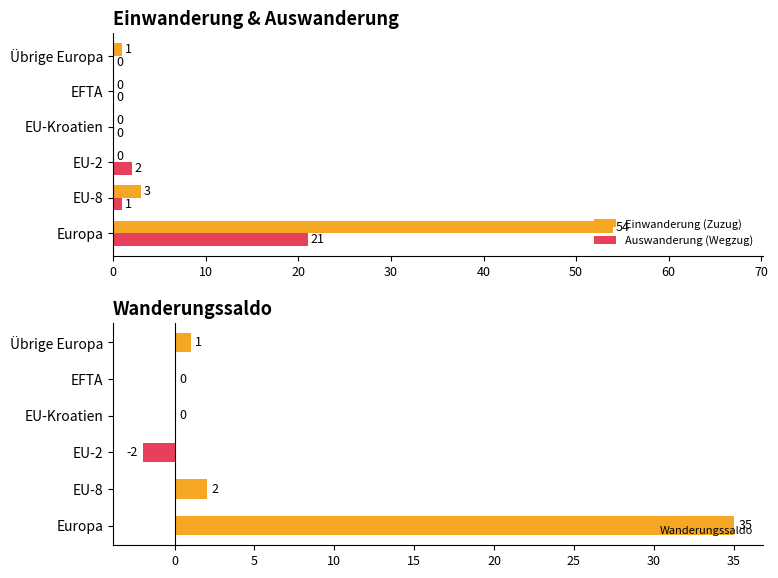

The value of Einwanderung (Zuzug) at Europa is 54. True or false?

True